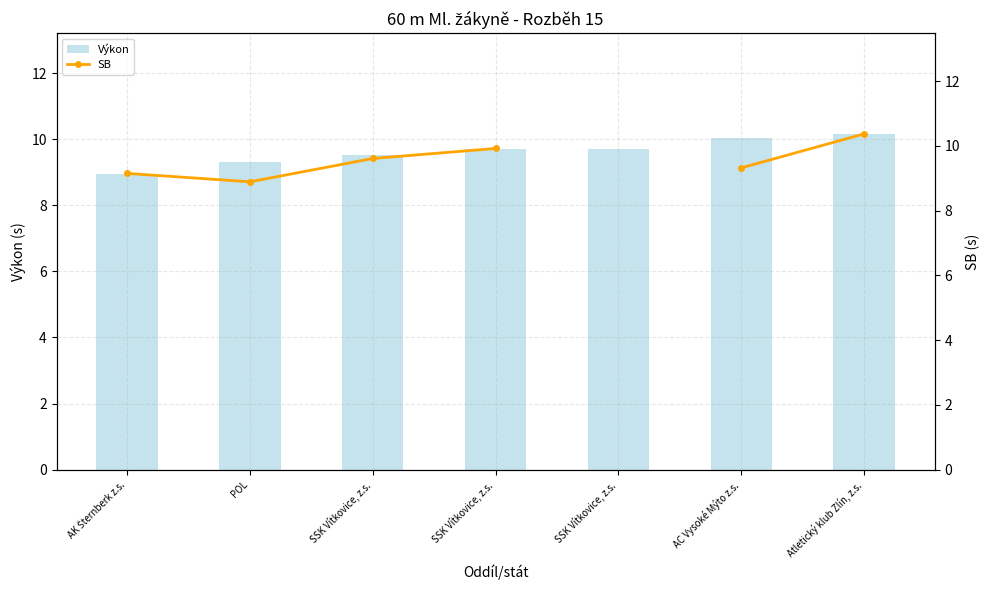

At which category does the chart reach its peak across all series?

Atletický klub Zlín, z.s.